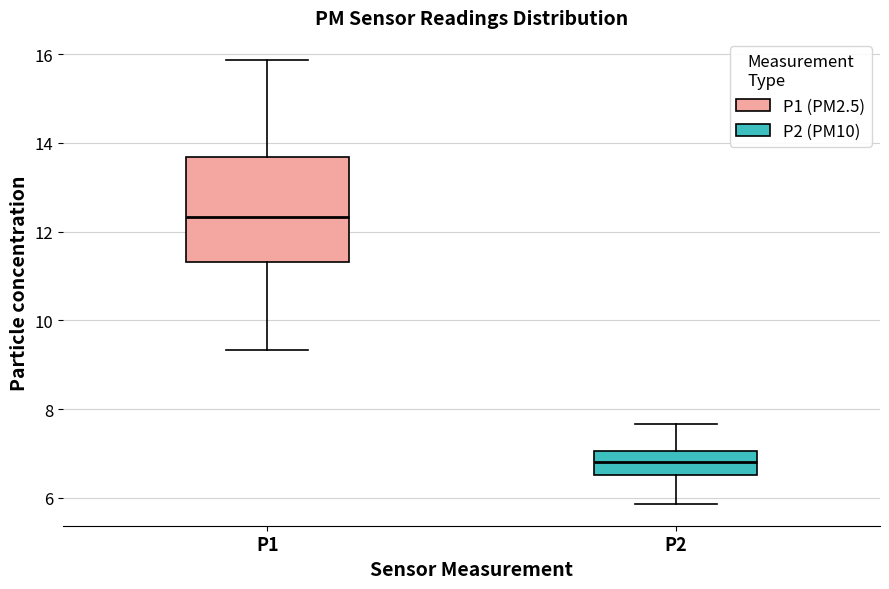

Which box has the highest median line?

P1